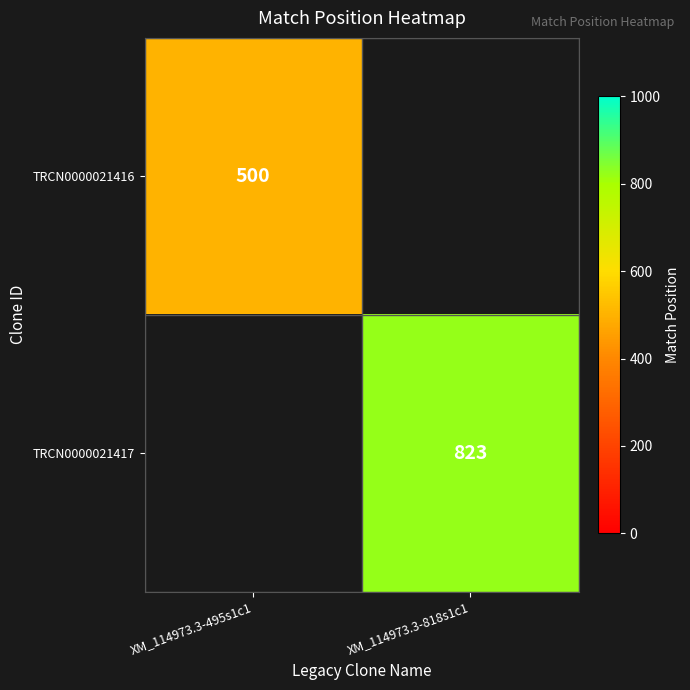

Which label corresponds to the smallest value in the chart?

XM_114973.3-495s1c1